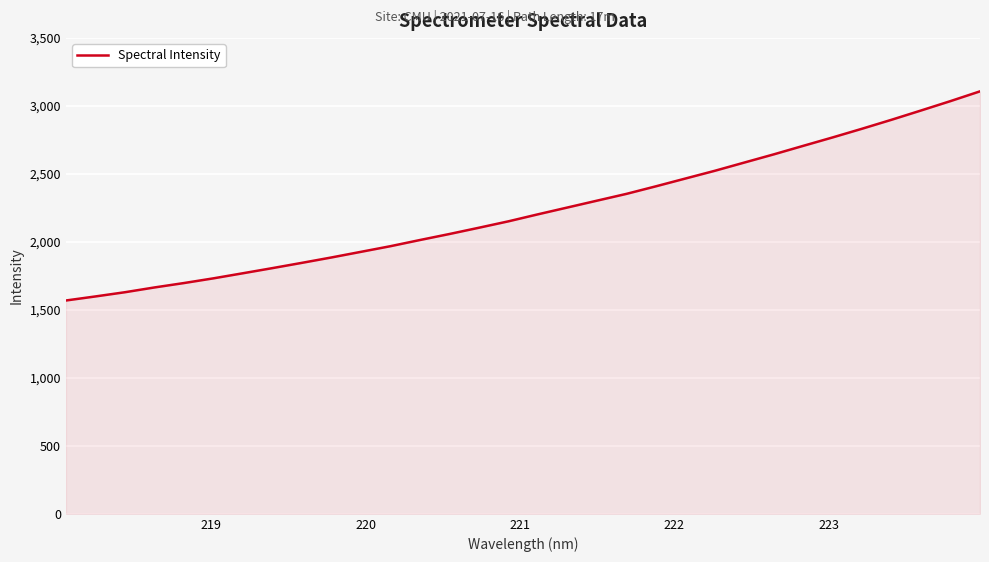

What is the greatest value displayed?

3108.3